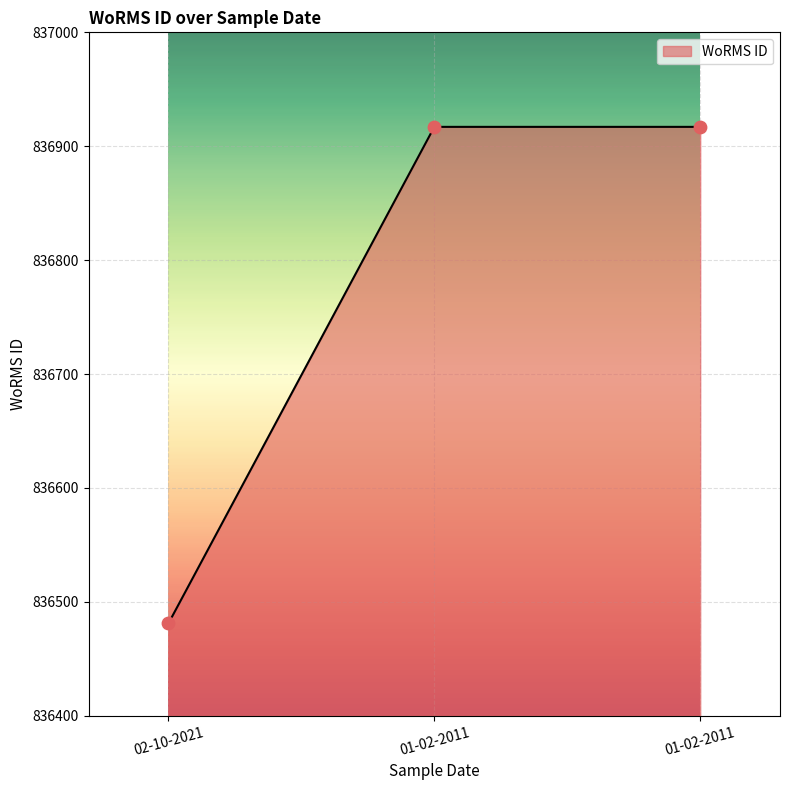

What is the change in value from 02-10-2021 to 01-02-2011?

+436